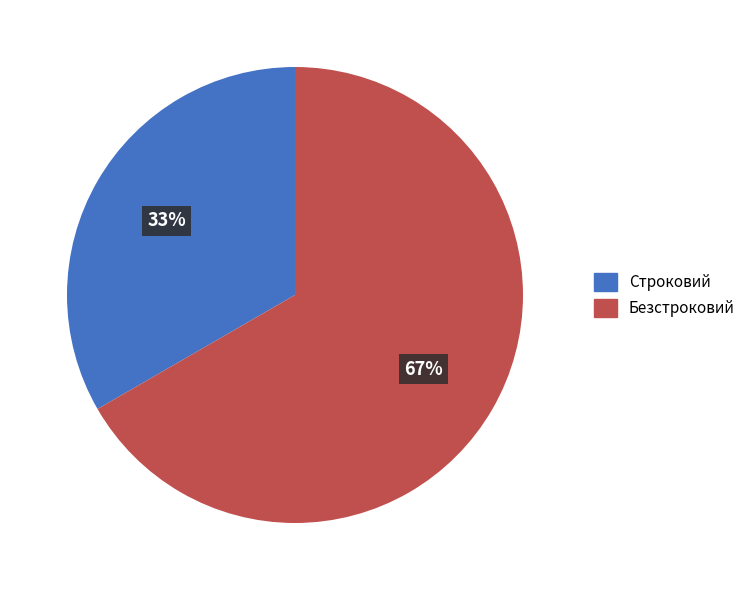

Count the number of slices in the pie.

2